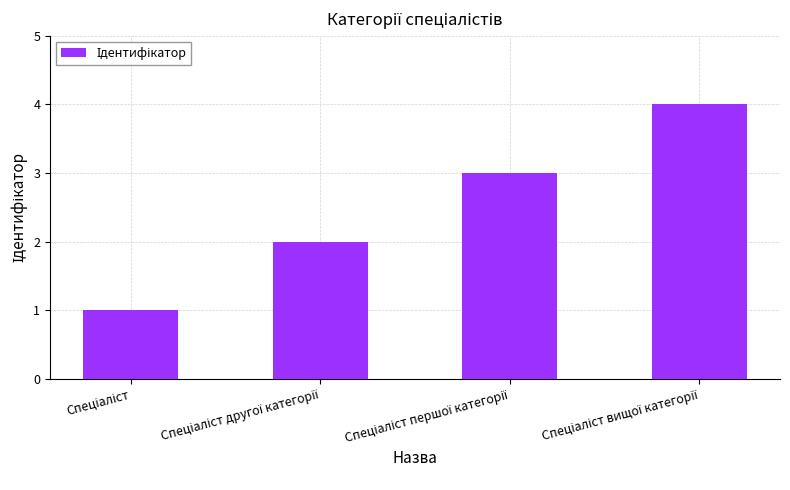

What is the sum of all values?

10